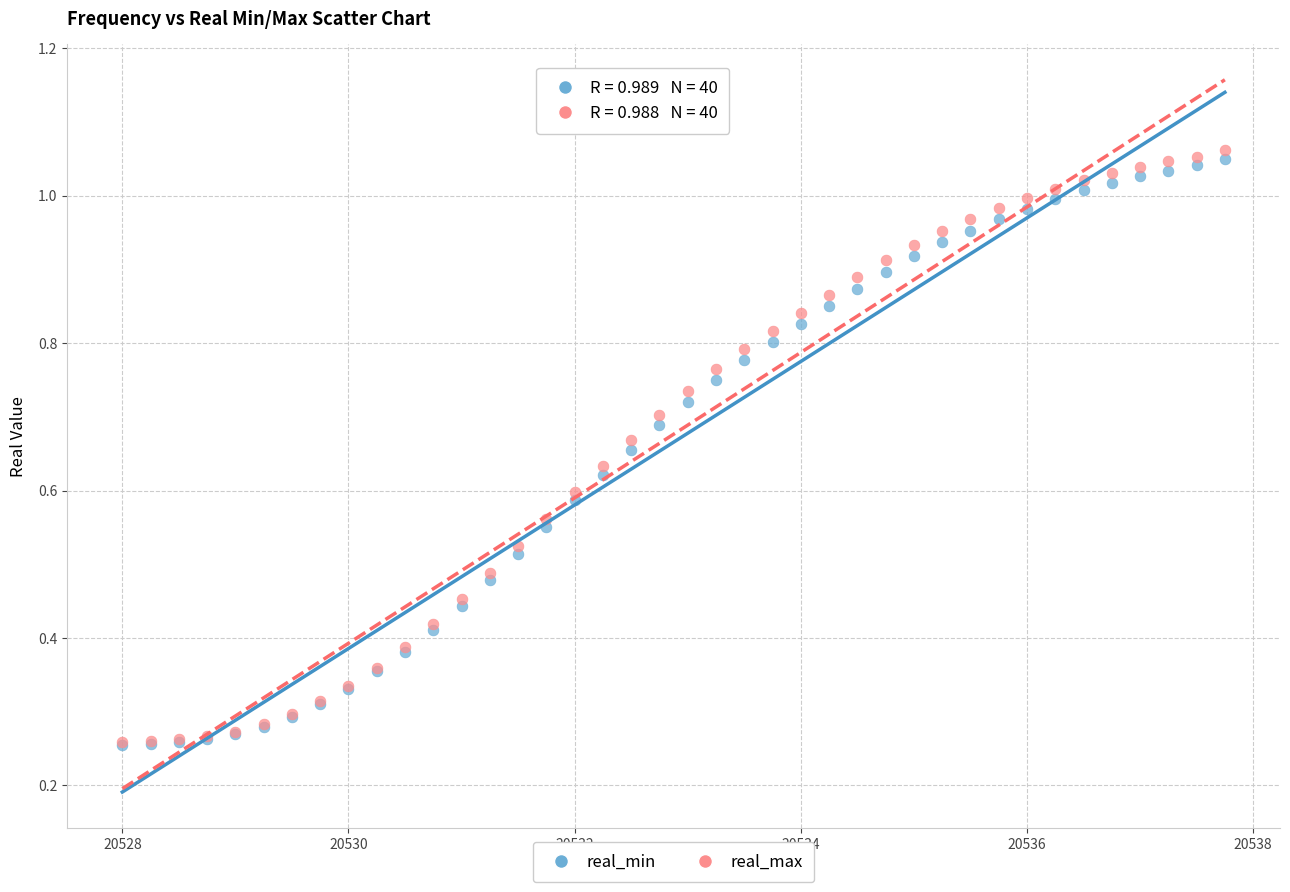

Which series contains the highest Y value?

real_max